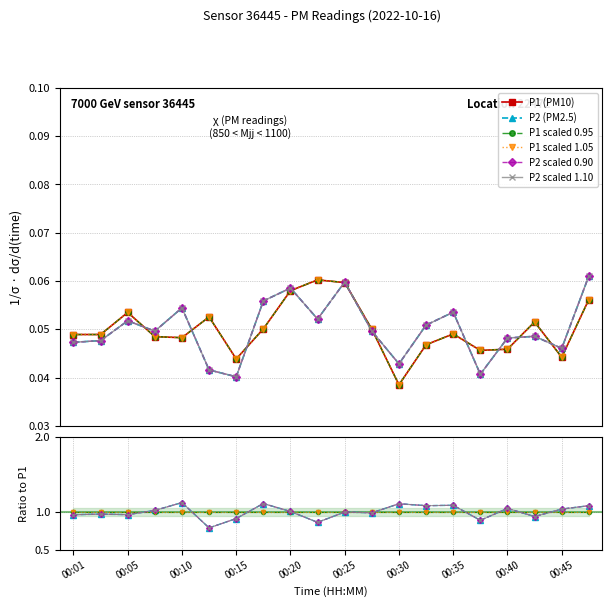

Rank the series at 00:38 from lowest to highest value.

P2, P1